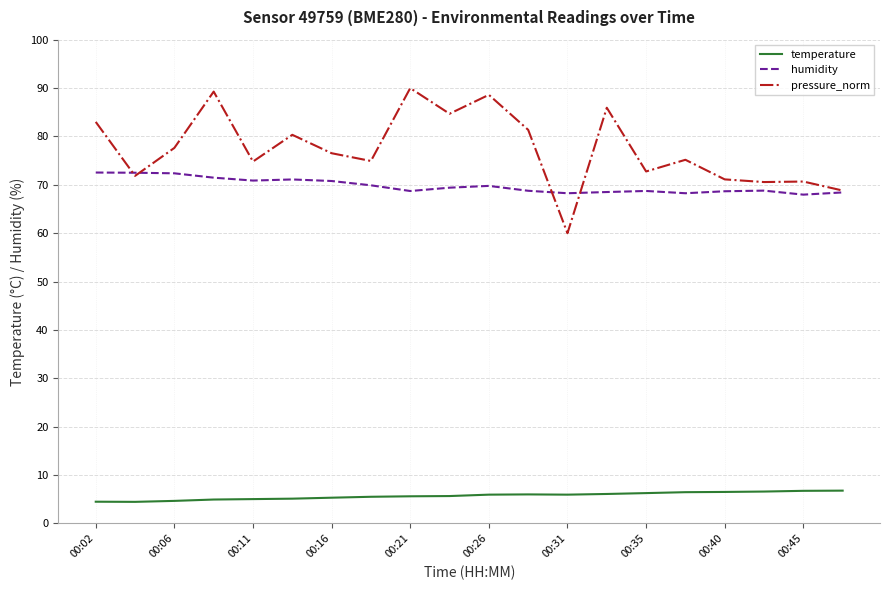

What is the smallest value displayed?

4.5